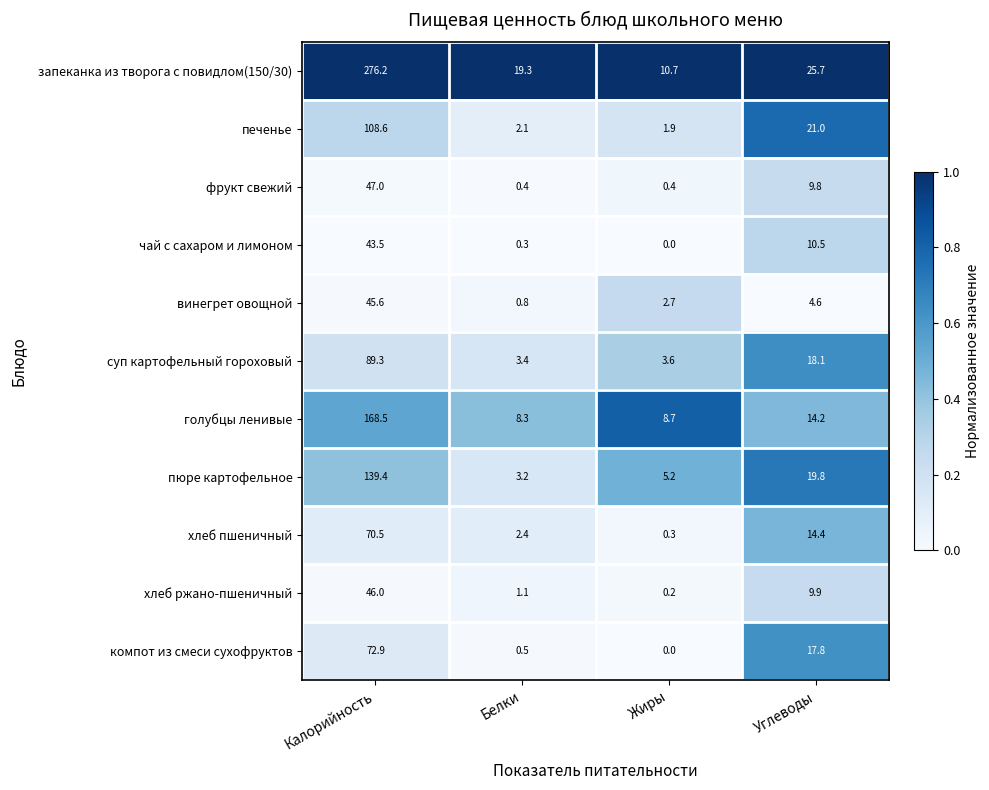

What is the sum of the компот из смеси сухофруктов values at Углеводы and Белки?

18.3